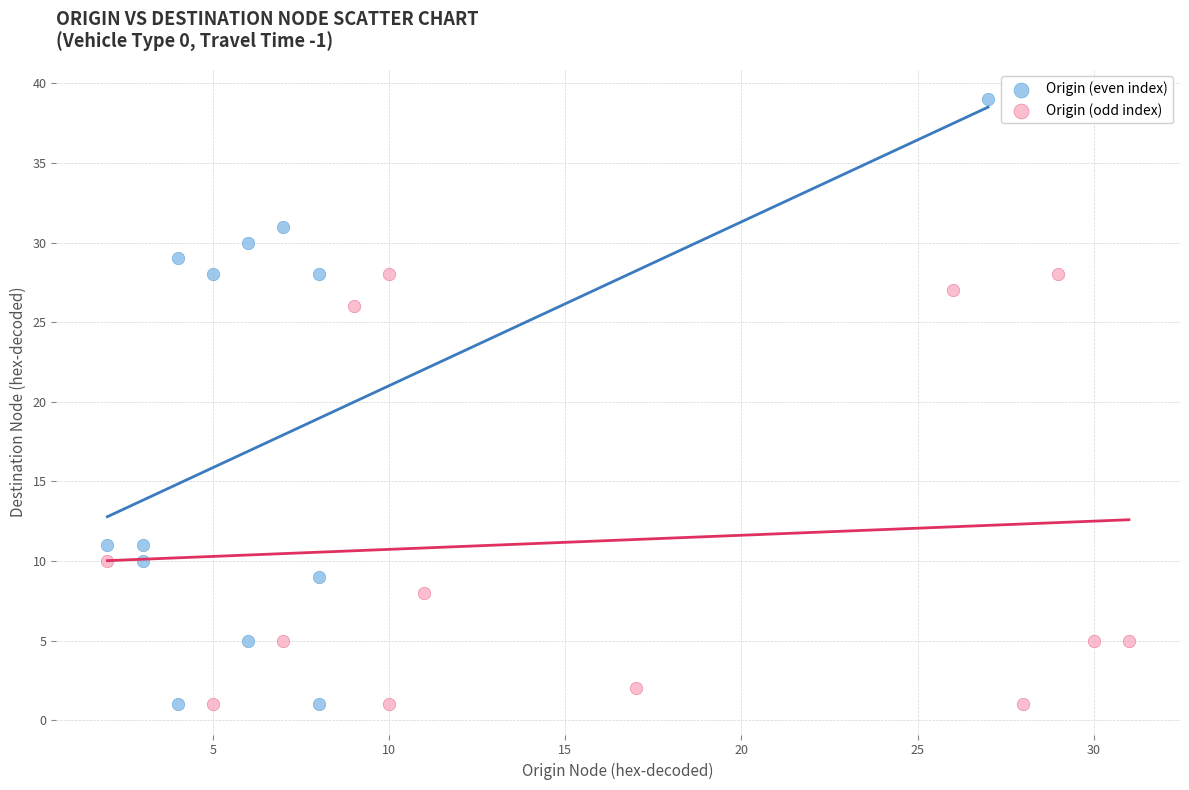

Which series contains the highest Y value?

Origin (even index)